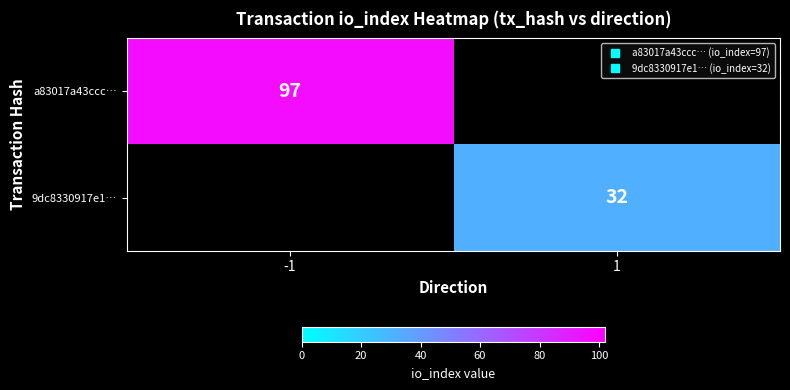

Is it true that 9dc8330917e1… equals 32 at 1?

True